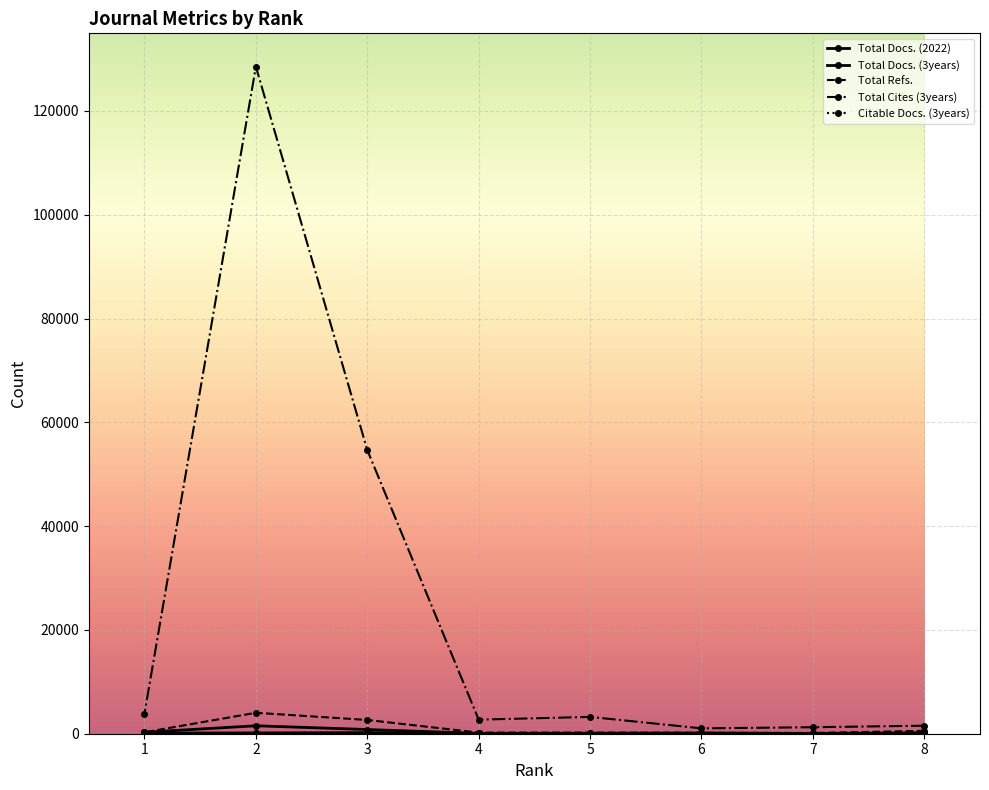

True or false: Total Docs. (2022) has more than 1 interior local peaks.

True